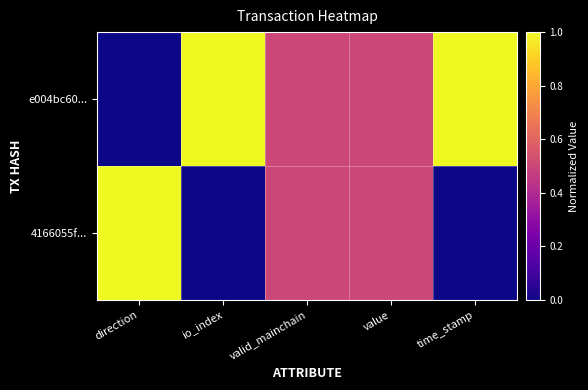

How many data points does each series have?

5